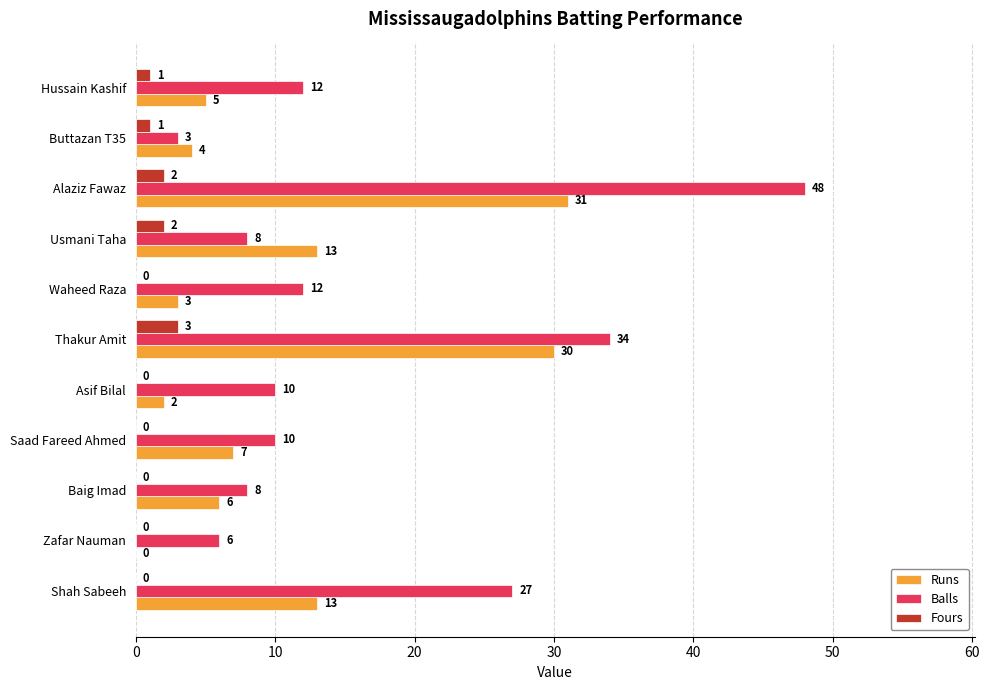

Read the Runs value at Hussain Kashif.

5